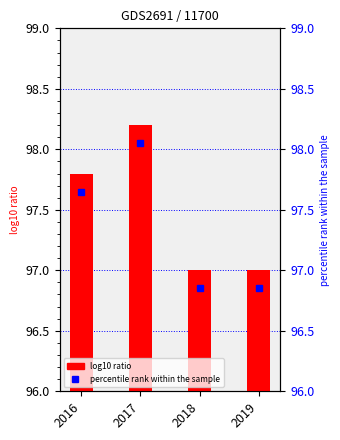

What is the change in value from 2016 to 2017?

+0.4